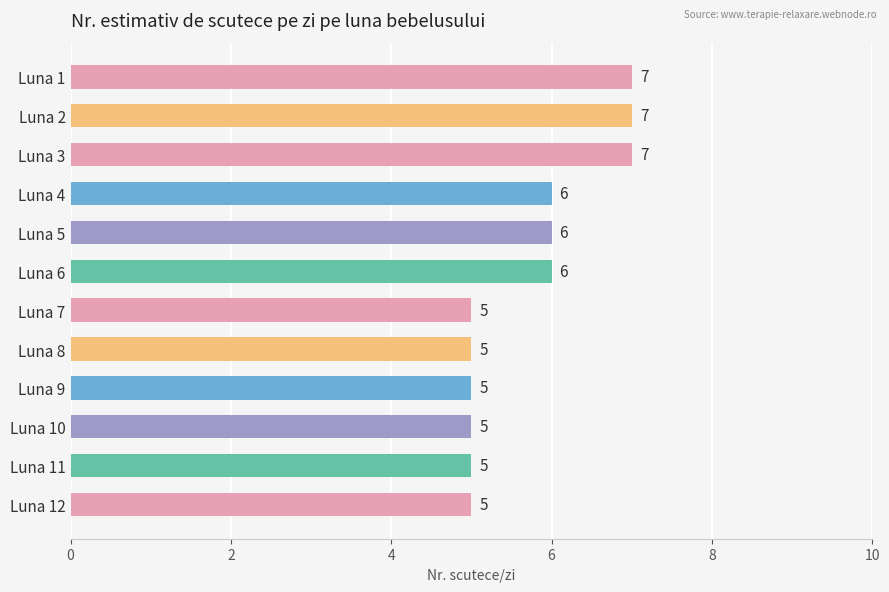

What is the approximate value at Luna 12?

5